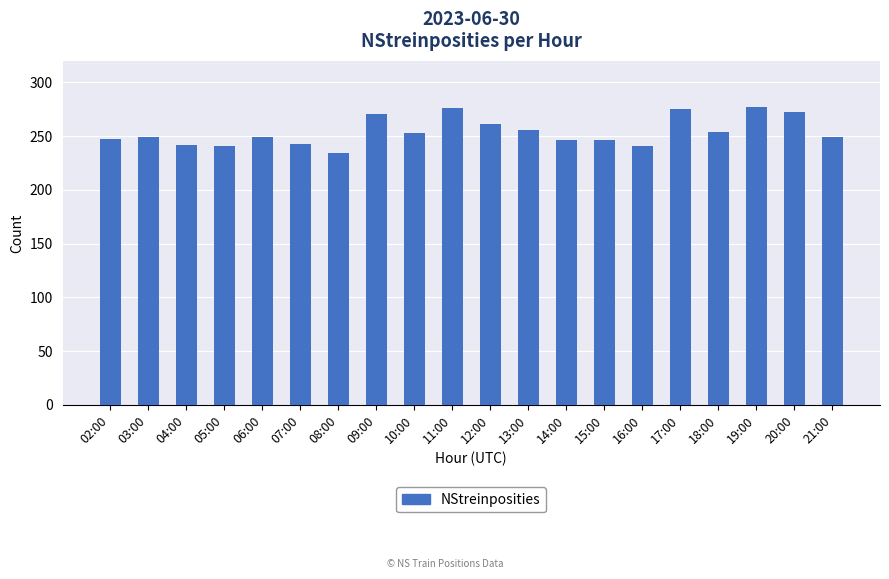

What is the ratio of the value at 02:00 to the value at 19:00?

0.9